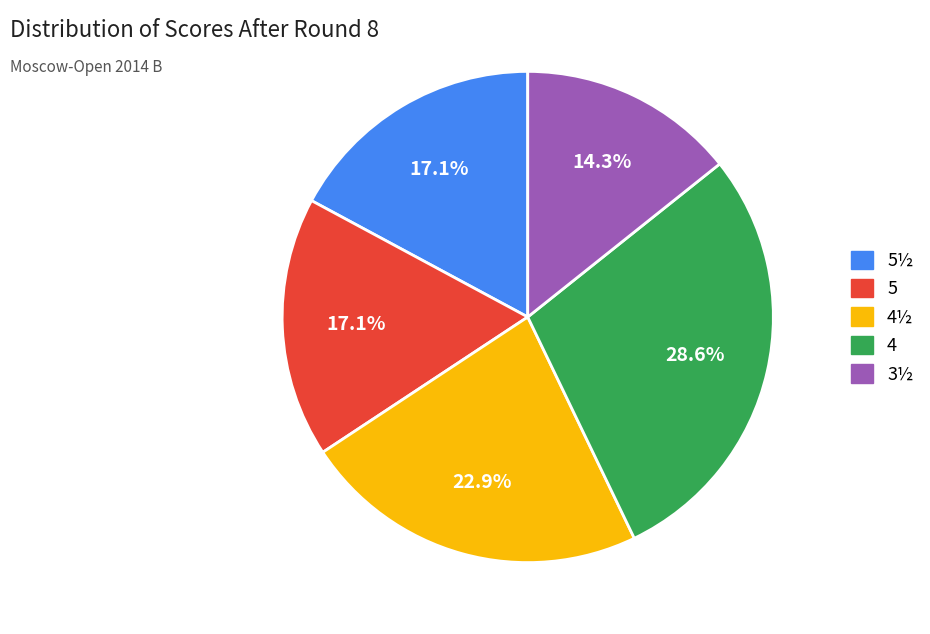

Is there any slice that represents more than half of the pie?

No